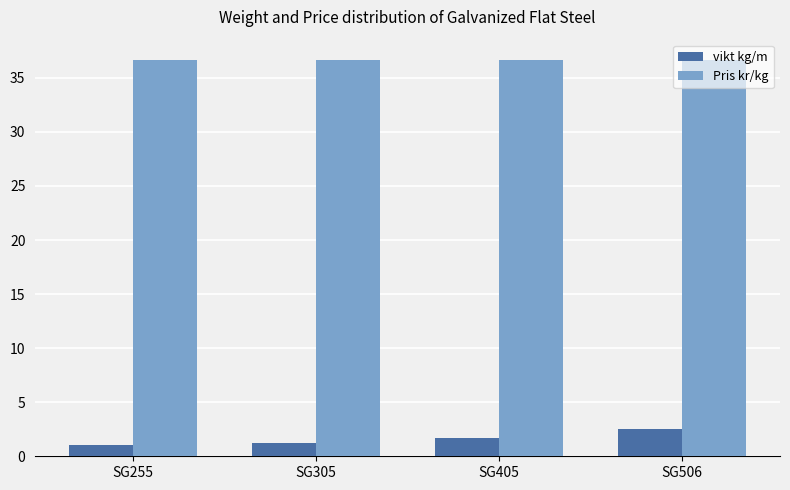

How many distinct data groups are displayed?

2